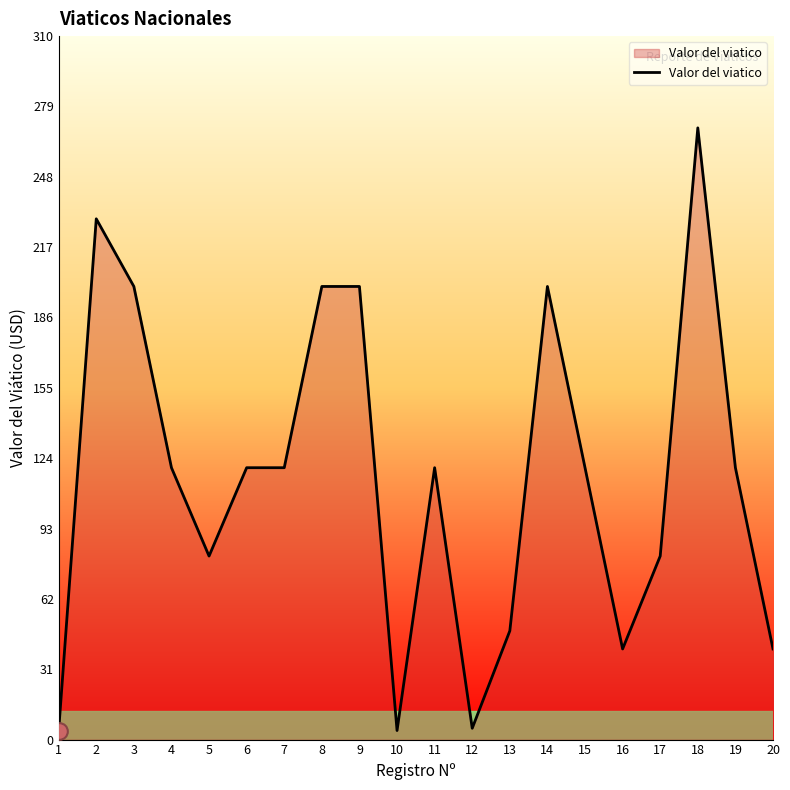

What is the change in value from 6 to 13?

-72.0